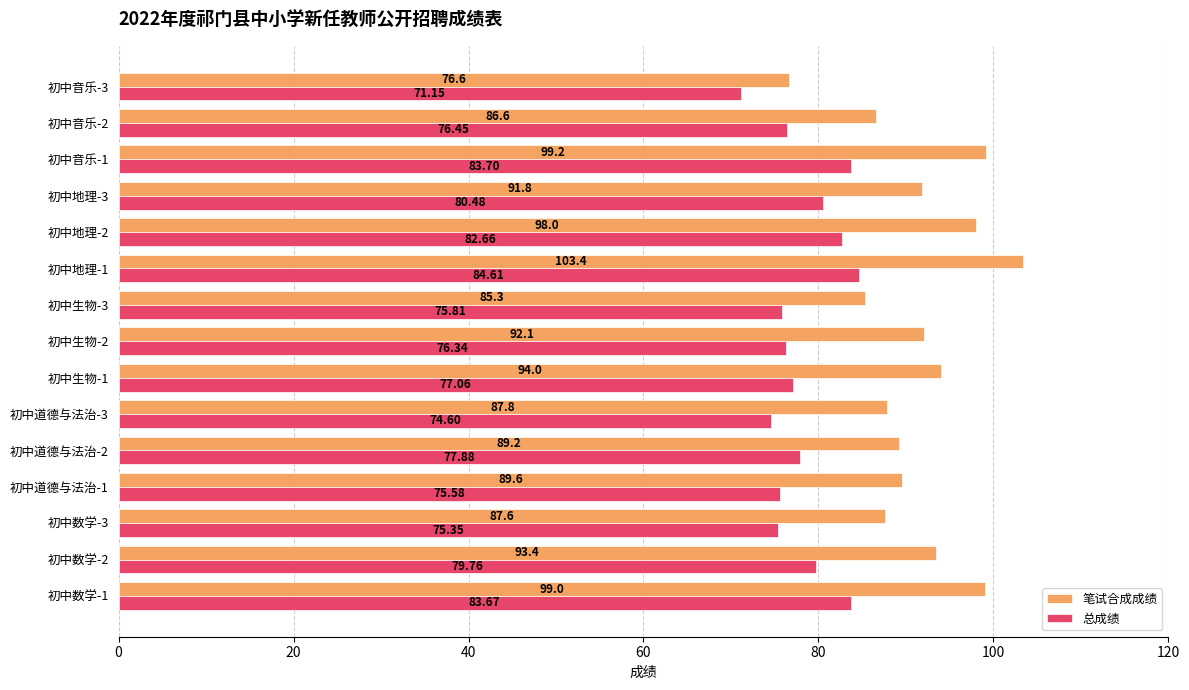

Which series has the widest spread of values?

笔试合成成绩